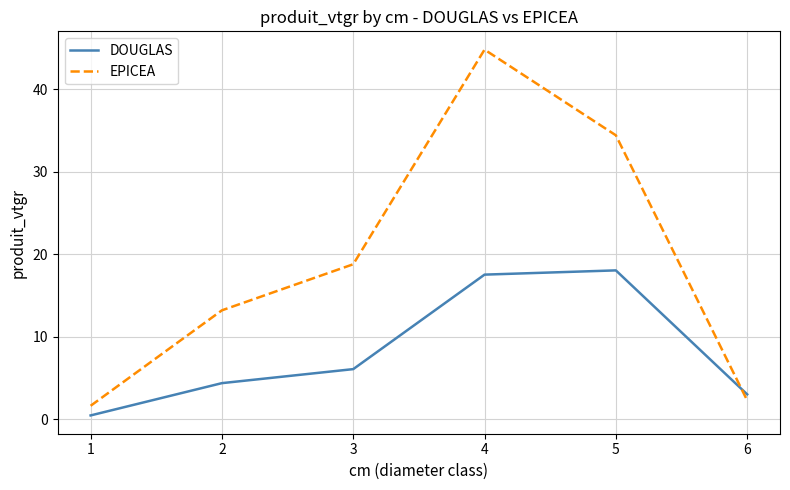

How many values in the DOUGLAS series are below 6?

3